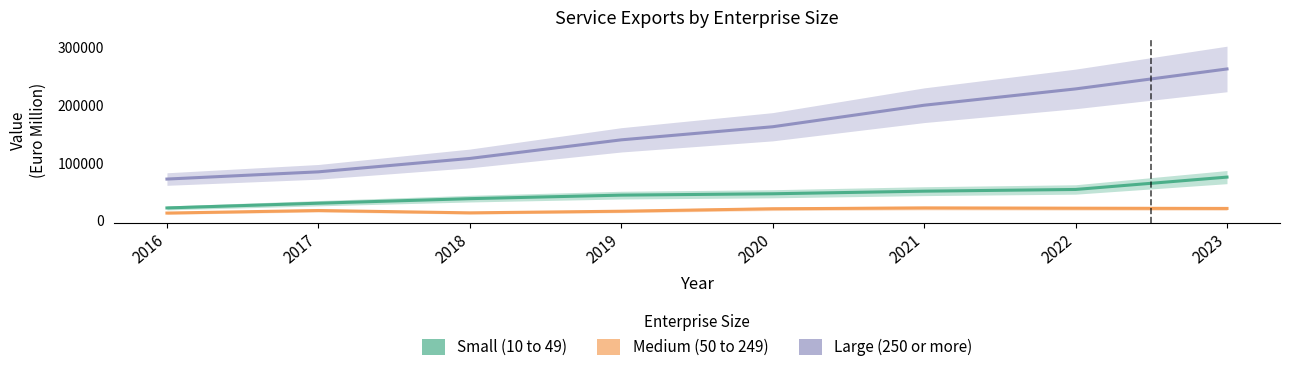

What is the greatest value displayed?

262149